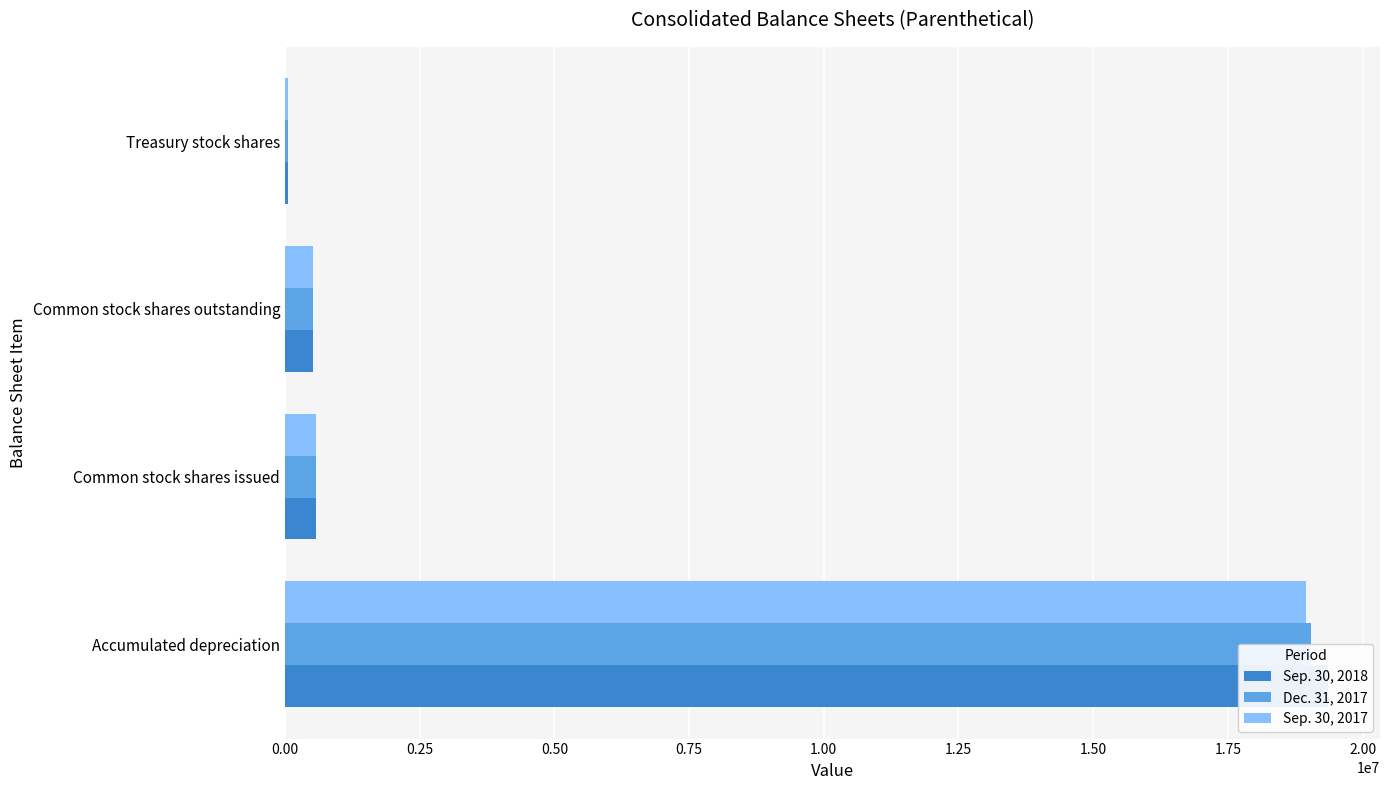

What are all the series names shown in the legend?

Sep. 30, 2018, Dec. 31, 2017, Sep. 30, 2017